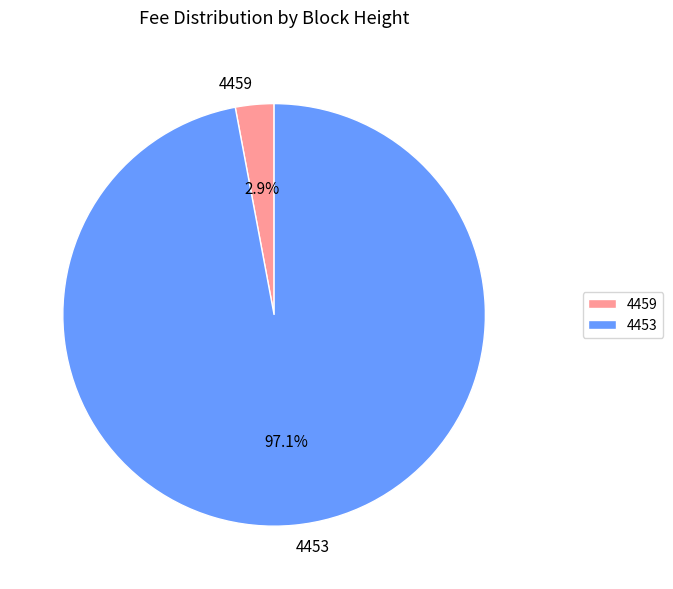

How many segments does this pie chart have?

2